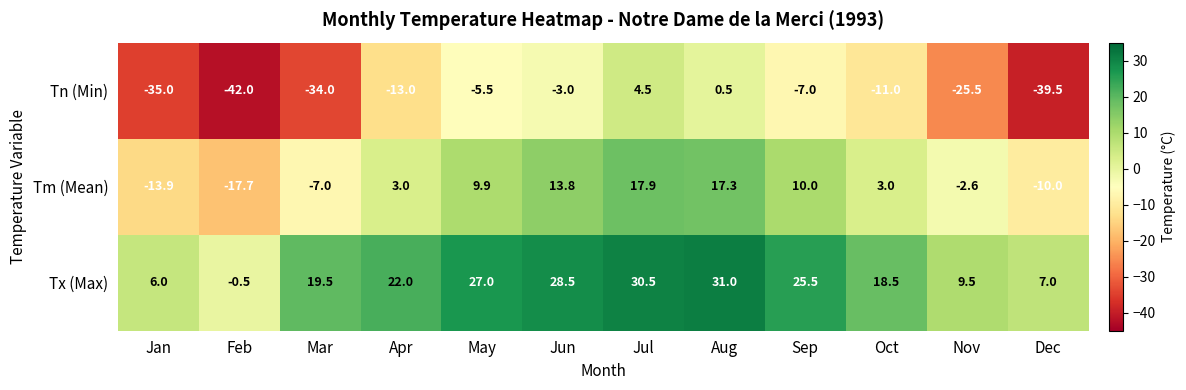

How many data points in Tn (Min) are above -11?

5